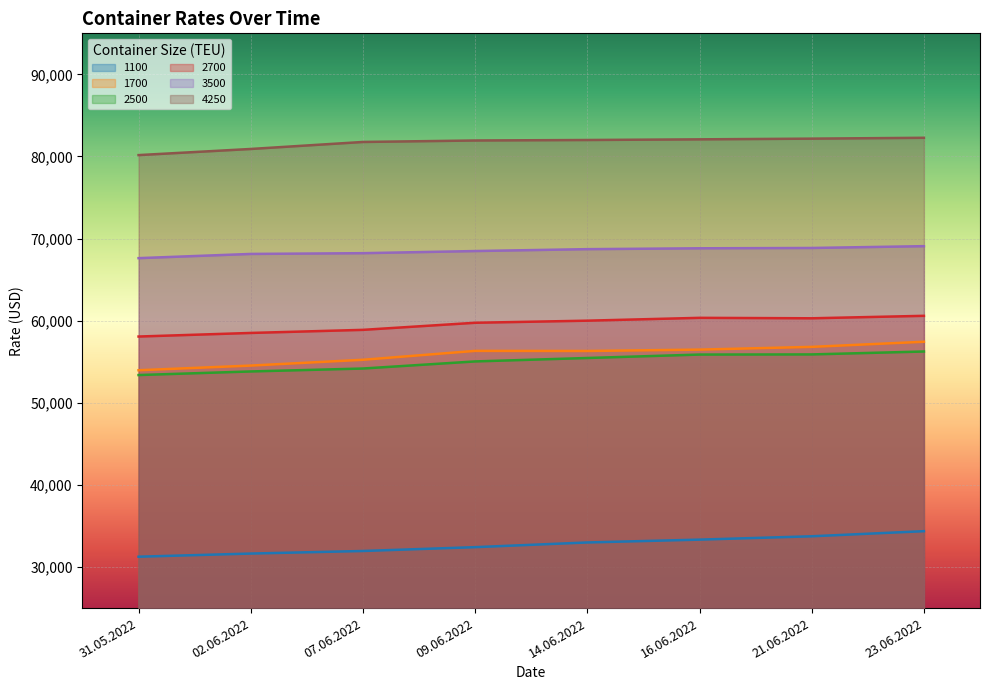

Reading left to right, extract all data points from this chart.

1100: 31.05.2022=31258	02.06.2022=31641	07.06.2022=31954	09.06.2022=32421	14.06.2022=32992	16.06.2022=33338	21.06.2022=33746	23.06.2022=34367
1700: 31.05.2022=53967	02.06.2022=54536	07.06.2022=55242	09.06.2022=56325	14.06.2022=56313	16.06.2022=56479	21.06.2022=56813	23.06.2022=57438
2500: 31.05.2022=53382	02.06.2022=53820	07.06.2022=54177	09.06.2022=55041	14.06.2022=55459	16.06.2022=55877	21.06.2022=55895	23.06.2022=56250
2700: 31.05.2022=58073	02.06.2022=58510	07.06.2022=58886	09.06.2022=59750	14.06.2022=60005	16.06.2022=60350	21.06.2022=60295	23.06.2022=60595
3500: 31.05.2022=67620	02.06.2022=68133	07.06.2022=68225	09.06.2022=68485	14.06.2022=68715	16.06.2022=68820	21.06.2022=68860	23.06.2022=69080
4250: 31.05.2022=80170	02.06.2022=80917	07.06.2022=81770	09.06.2022=81950	14.06.2022=82010	16.06.2022=82090	21.06.2022=82175	23.06.2022=82280